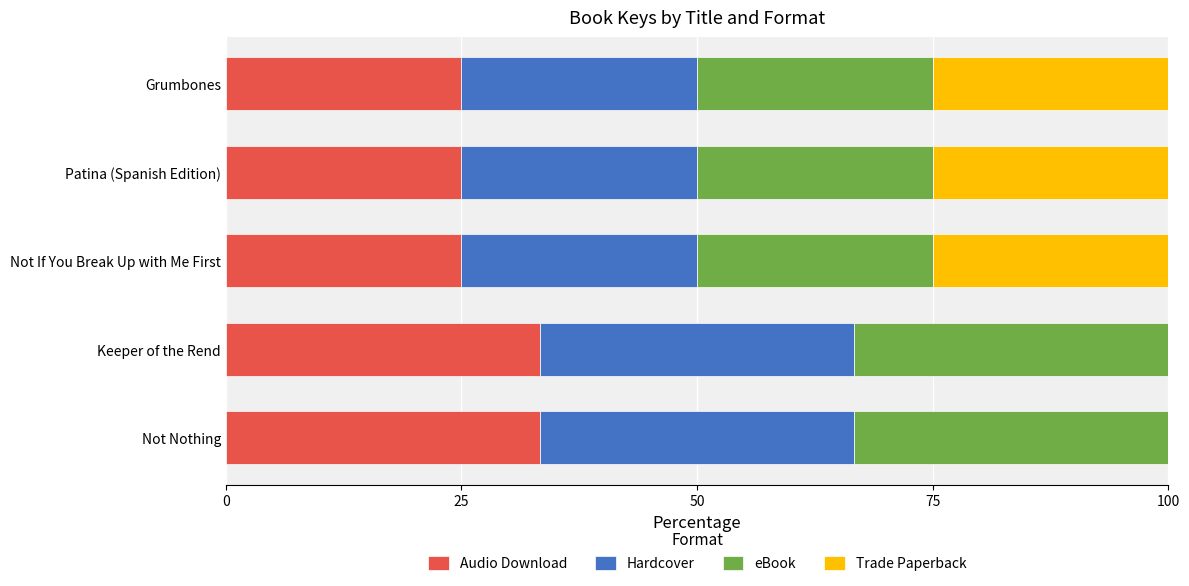

What is the highest value of the Audio Download series?

33.3